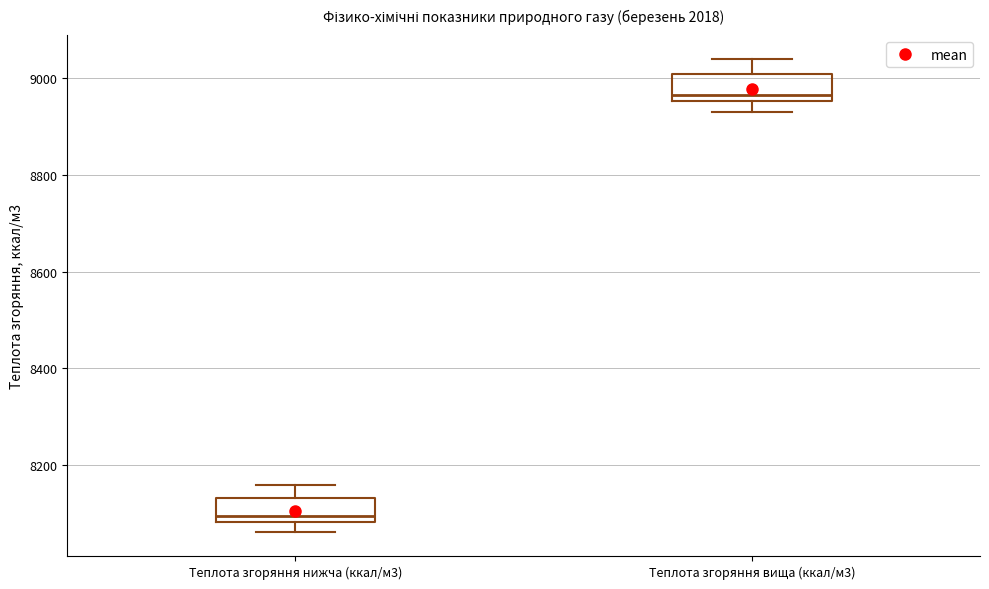

Reading left to right, transcribe this box plot: for each box, give where its median line is, the range the box spans, and where its two whiskers end, as read against the y-axis. The values are not printed on the chart, so give them approximately, as read against the axis.

Теплота згоряння нижча (ккал/м3): median 8100, box 8080 to 8140, whiskers 8060 to 8160
Теплота згоряння вища (ккал/м3): median 8960 (just above the box's lower edge), box 8960 to 9000, whiskers 8940 to 9040